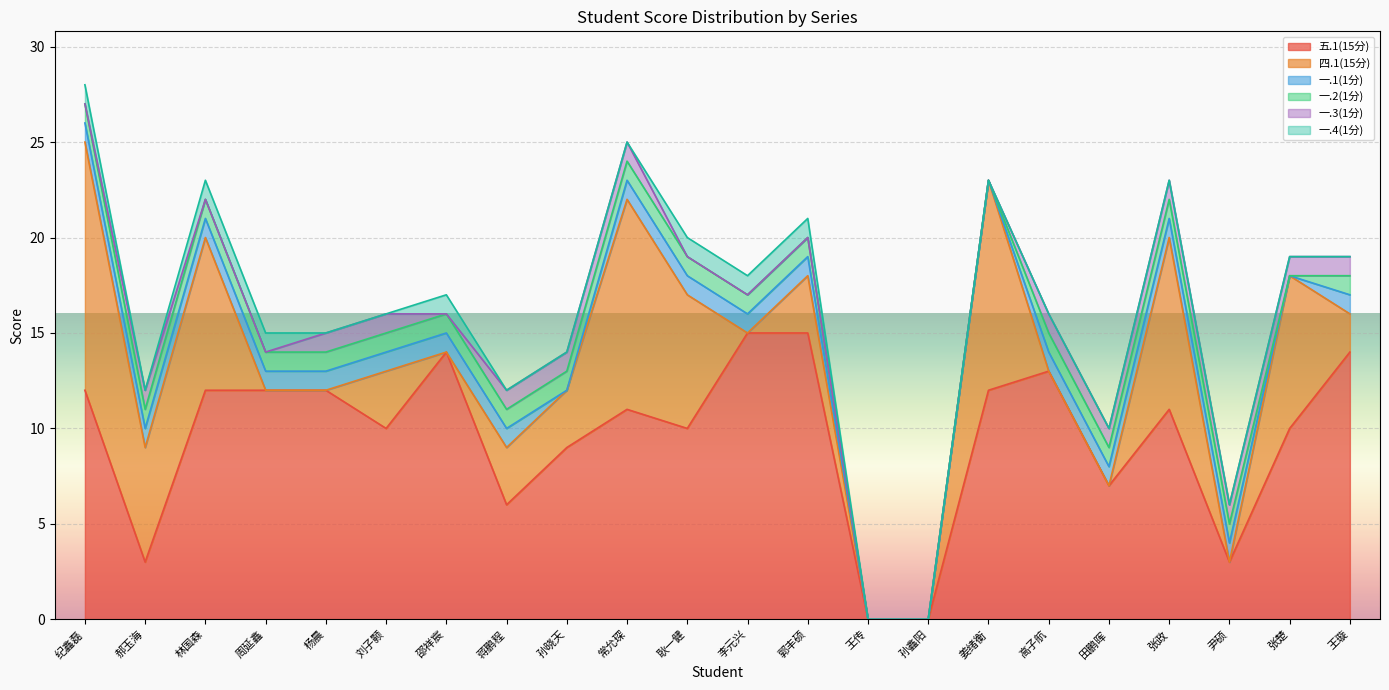

What is the label of the 4th point from the left?

周延鑫